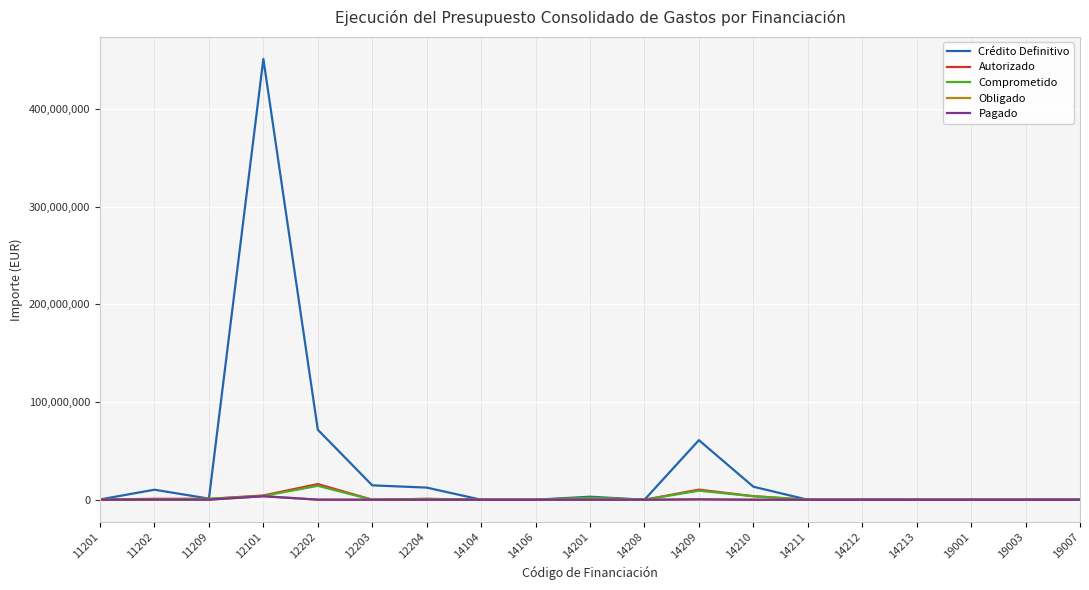

At which category is the sum across all series the highest?

12101